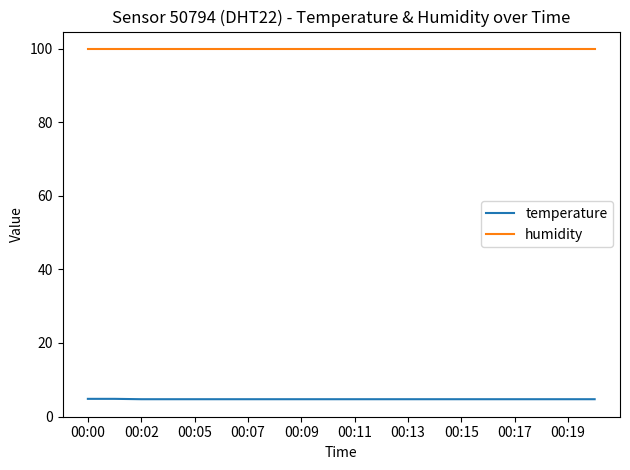

True or false: temperature and humidity intersect in this chart.

False